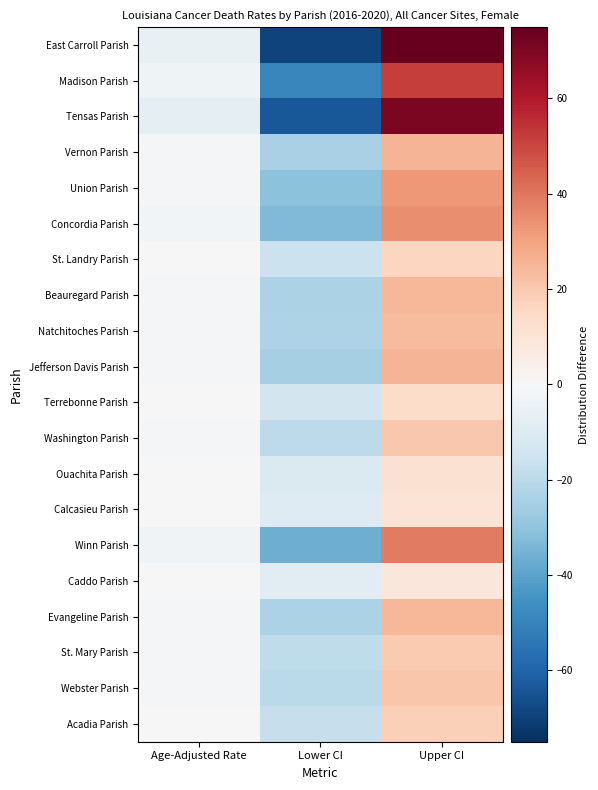

Reading left to right, what are all the values shown in this chart?

East Carroll Parish: Age-Adjusted Rate=-5.4	Lower CI=-69.5	Upper CI=75.0
Madison Parish: Age-Adjusted Rate=-3.3	Lower CI=-48.7	Upper CI=52.0
Tensas Parish: Age-Adjusted Rate=-7.5	Lower CI=-63.3	Upper CI=70.7
Vernon Parish: Age-Adjusted Rate=-0.8	Lower CI=-24.5	Upper CI=25.4
Union Parish: Age-Adjusted Rate=-1.5	Lower CI=-30.7	Upper CI=32.3
Concordia Parish: Age-Adjusted Rate=-1.8	Lower CI=-33.1	Upper CI=34.9
St. Landry Parish: Age-Adjusted Rate=-0.4	Lower CI=-15.8	Upper CI=16.3
Beauregard Parish: Age-Adjusted Rate=-0.9	Lower CI=-24.0	Upper CI=24.9
Natchitoches Parish: Age-Adjusted Rate=-0.9	Lower CI=-22.9	Upper CI=23.8
Jefferson Davis Parish: Age-Adjusted Rate=-1.1	Lower CI=-24.6	Upper CI=25.7
Terrebonne Parish: Age-Adjusted Rate=-0.3	Lower CI=-13.5	Upper CI=13.8
Washington Parish: Age-Adjusted Rate=-0.7	Lower CI=-19.6	Upper CI=20.4
Ouachita Parish: Age-Adjusted Rate=-0.3	Lower CI=-11.1	Upper CI=11.3
Calcasieu Parish: Age-Adjusted Rate=-0.2	Lower CI=-9.9	Upper CI=10.1
Winn Parish: Age-Adjusted Rate=-2.6	Lower CI=-36.4	Upper CI=38.9
Caddo Parish: Age-Adjusted Rate=-0.1	Lower CI=-8.4	Upper CI=8.5
Evangeline Parish: Age-Adjusted Rate=-1.0	Lower CI=-23.8	Upper CI=24.8
St. Mary Parish: Age-Adjusted Rate=-0.7	Lower CI=-18.8	Upper CI=19.4
Webster Parish: Age-Adjusted Rate=-0.8	Lower CI=-20.0	Upper CI=20.9
Acadia Parish: Age-Adjusted Rate=-0.6	Lower CI=-17.1	Upper CI=17.6